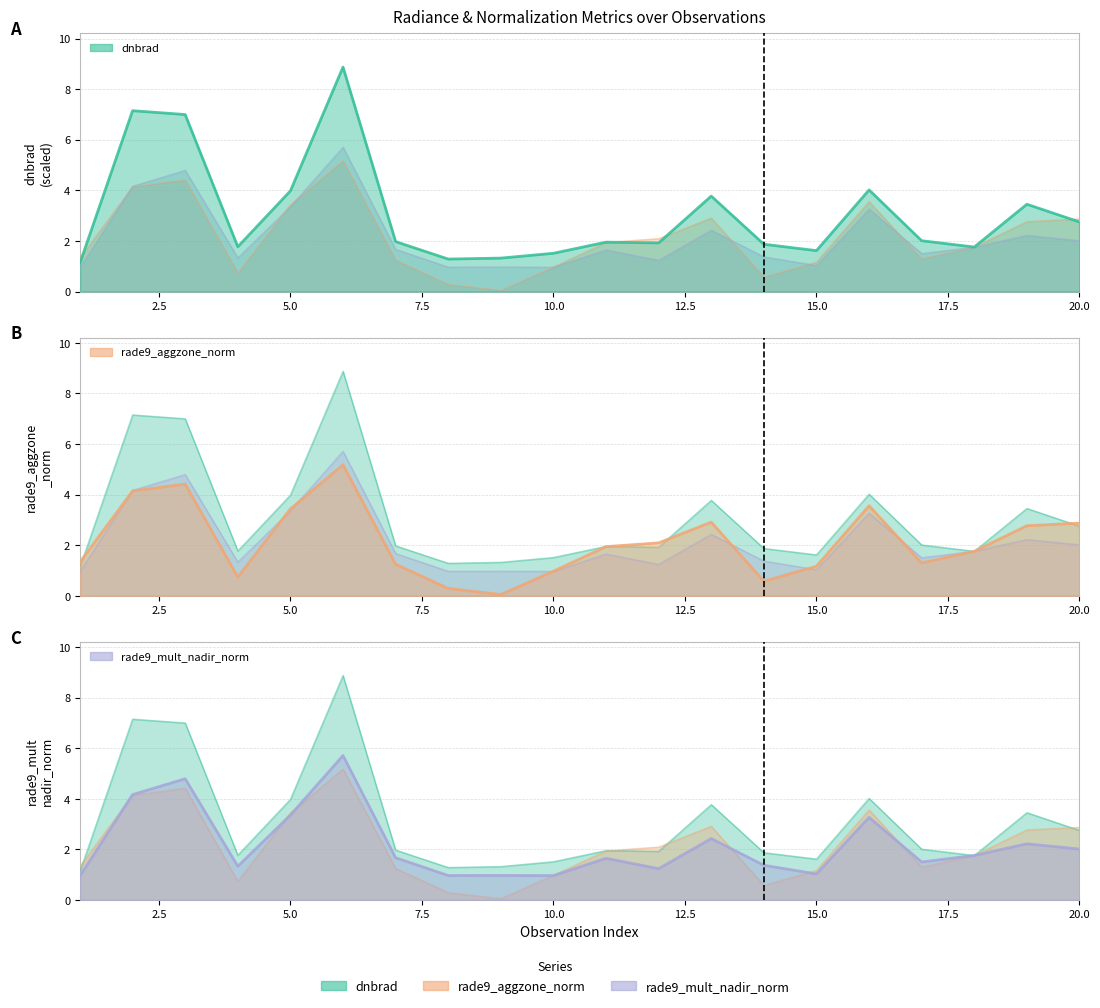

What is the sum of all dnbrad values?

61.1